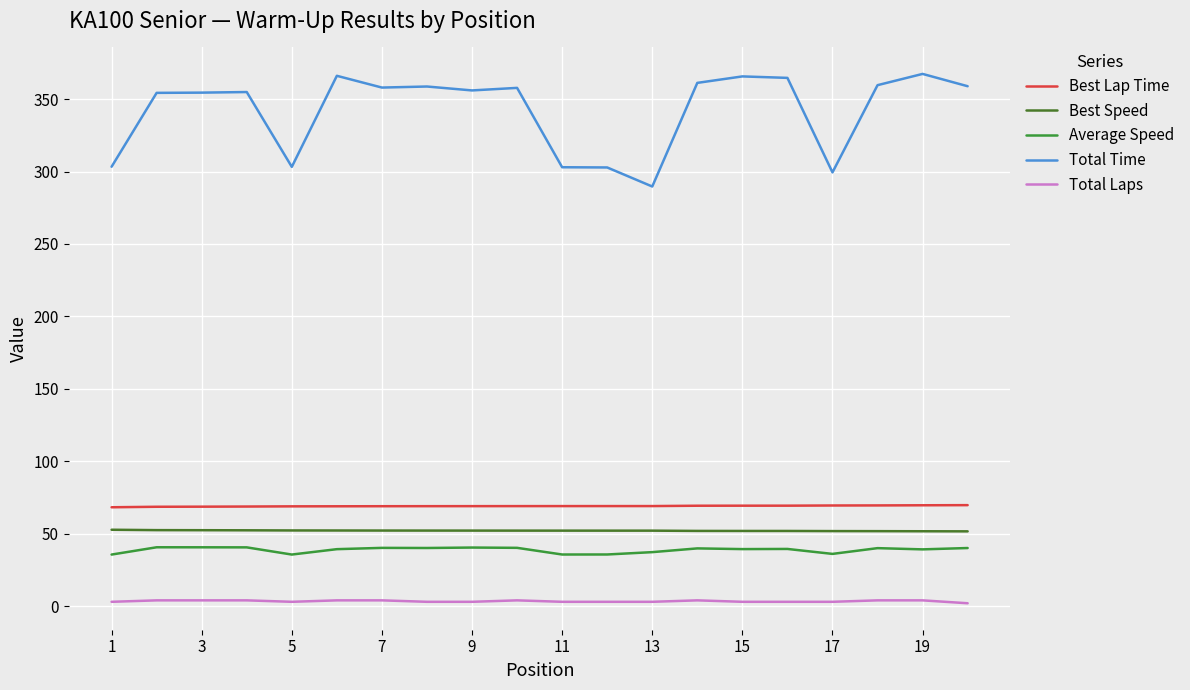

True or false: Total Laps and Best Speed intersect in this chart.

False